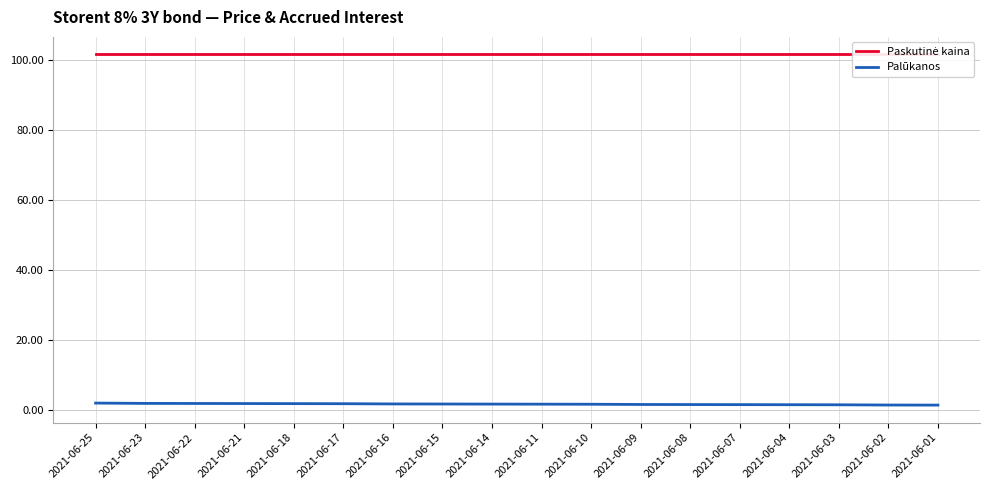

True or false: Paskutinė kaina has more than 2 points higher than both neighbors.

False